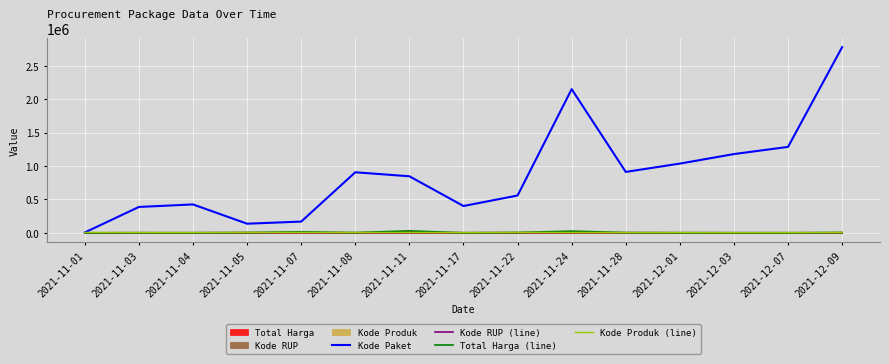

True or false: Kode Paket has more than 1 points higher than both neighbors.

True